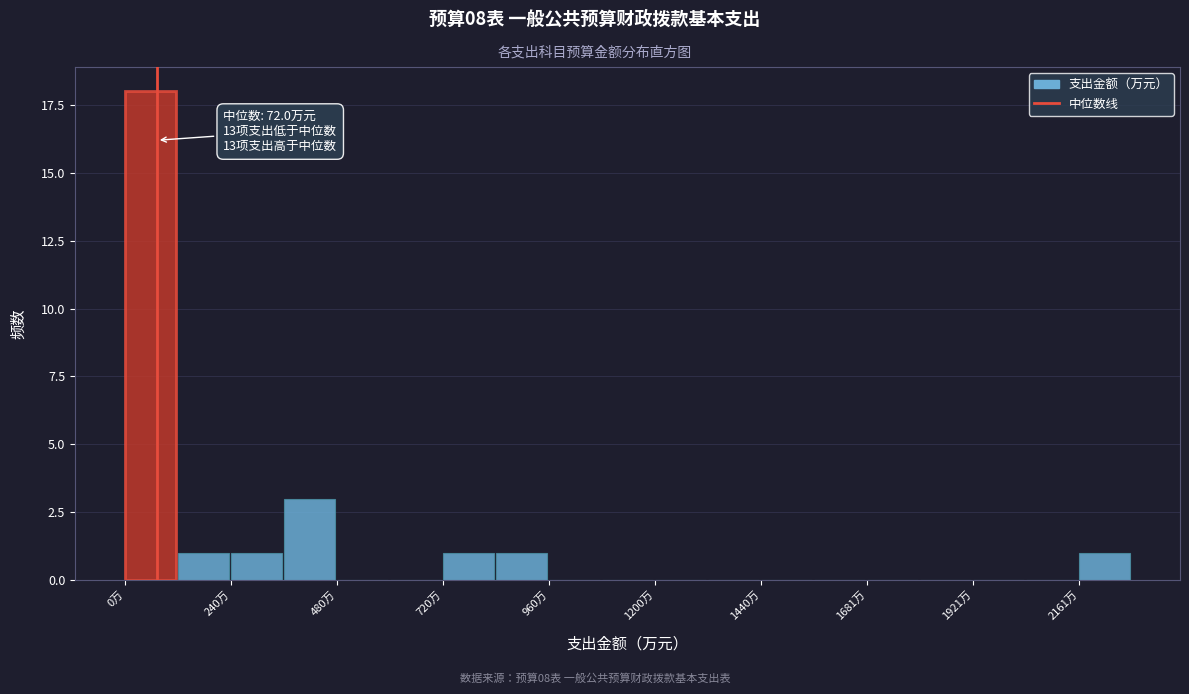

Read against the x-axis, roughly where is the centre of the tallest bar?

50